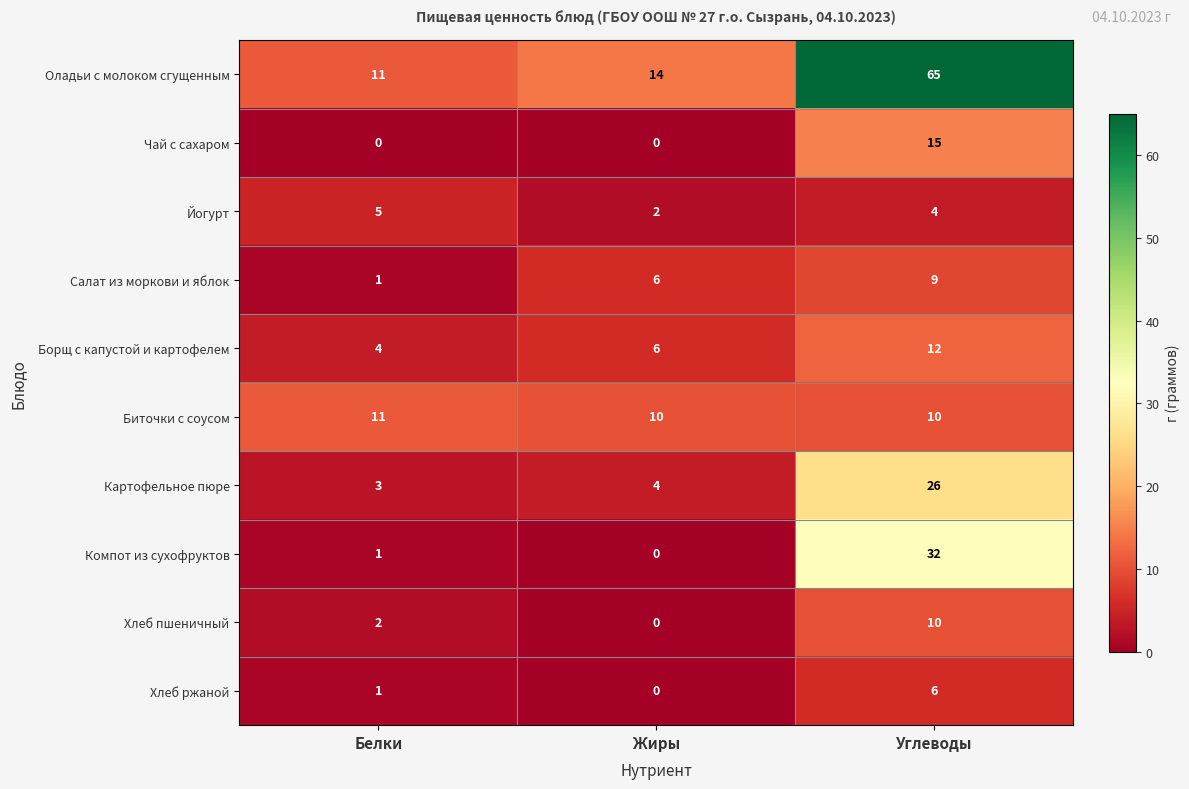

Which series has the widest spread of values?

Оладьи с молоком сгущенным